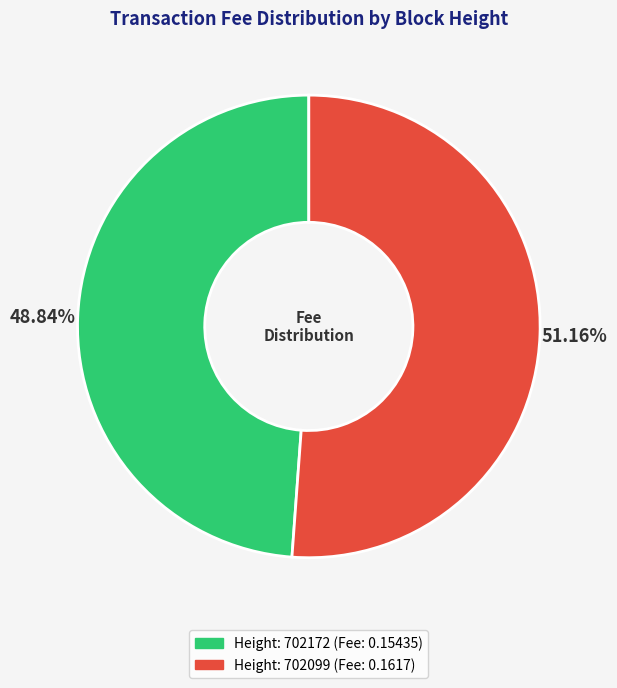

Is there any slice that represents more than half of the pie?

Yes